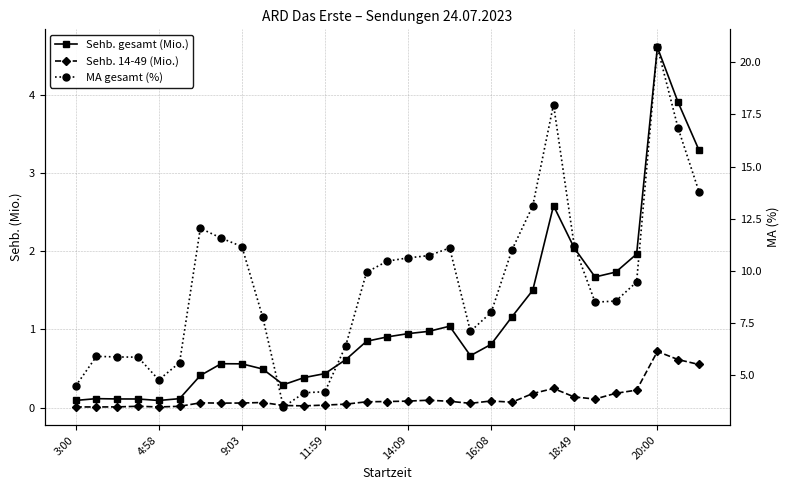

What is the difference between the maximum and second lowest values in the Sehb. 14-49 (Mio.) series?

0.7